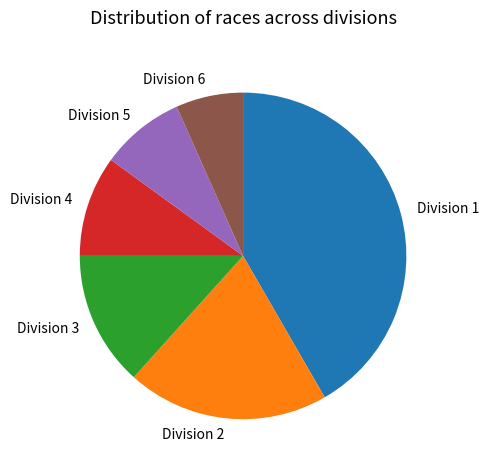

Rank the categories by value from highest to lowest.

Division 1, Division 2, Division 3, Division 4, Division 5, Division 6